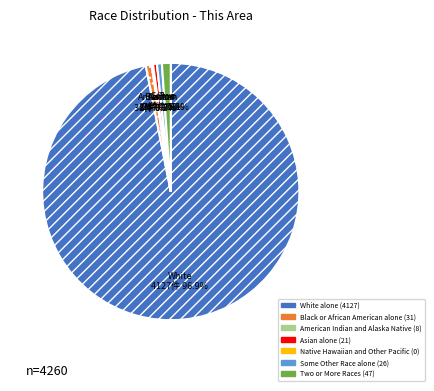

What is the change in value from Black or African American alone to American Indian and Alaska Native?

-23